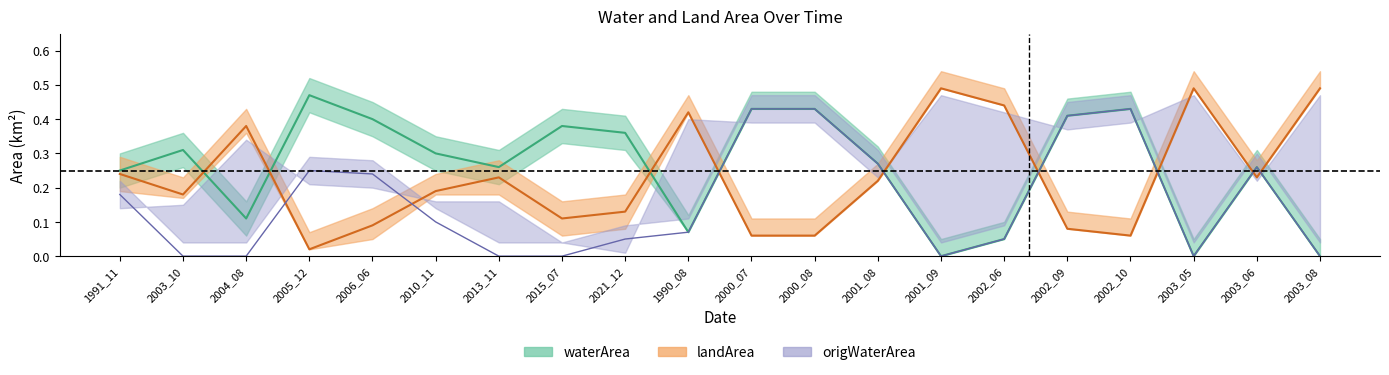

At which label does origWaterArea reach its peak?

2000_07